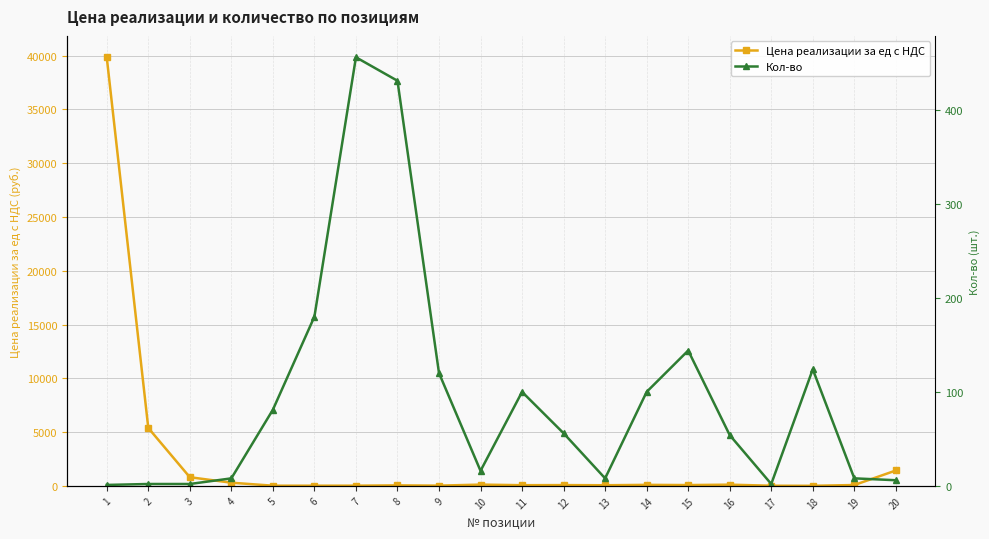

Rank the series by their average value, from highest to lowest.

Цена реализации за ед с НДС, Кол-во